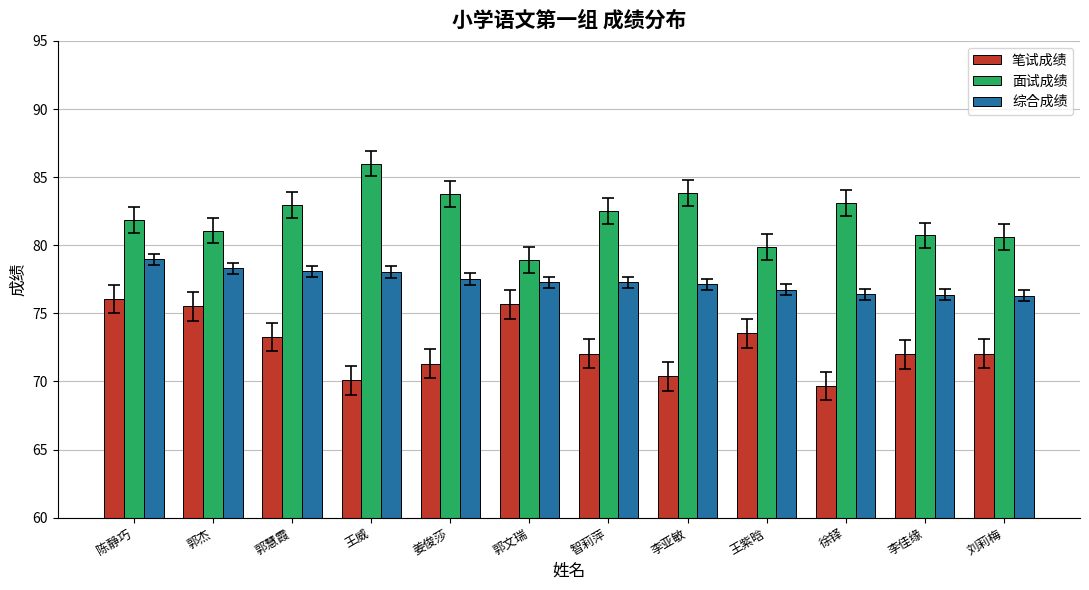

Which series has the widest spread of values?

面试成绩